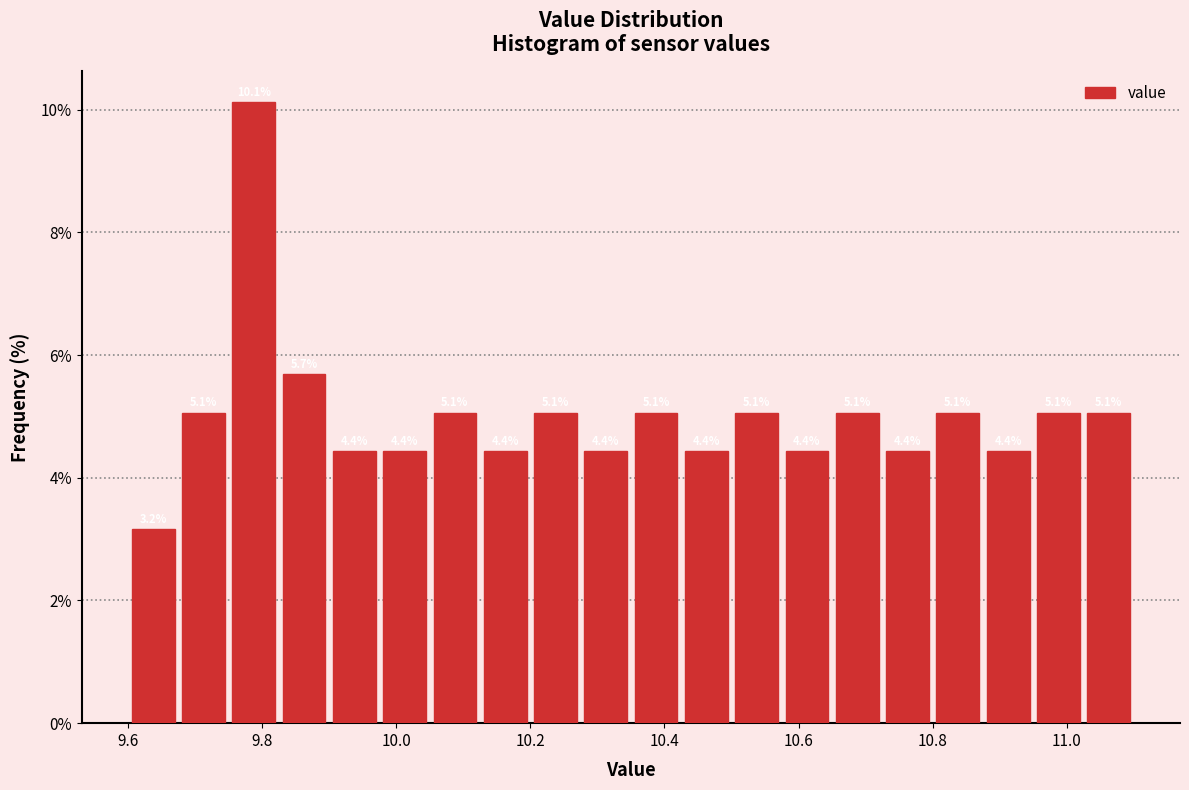

Read against the x-axis, roughly where is the centre of the tallest bar?

9.78